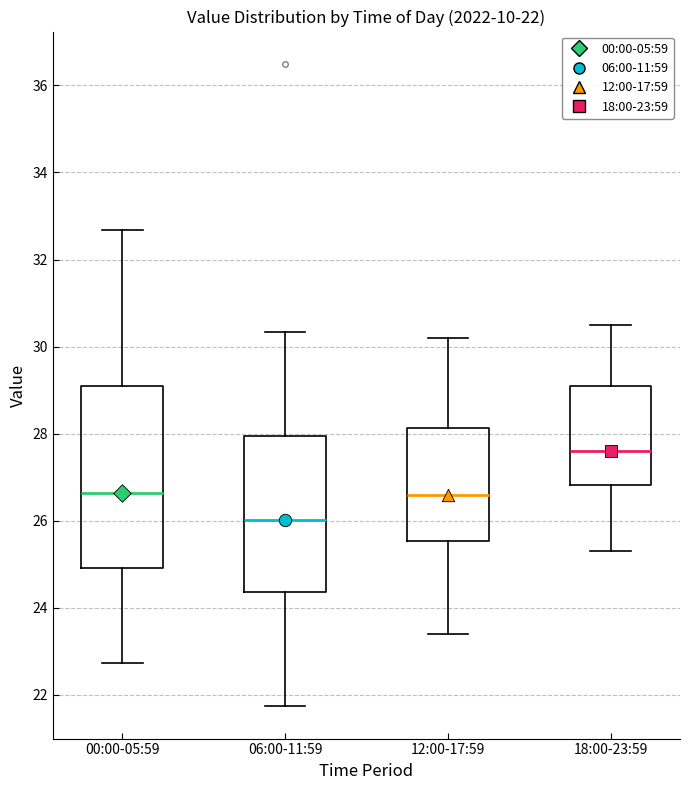

Which box is the tallest, from its lower edge to its upper edge?

00:00-05:59